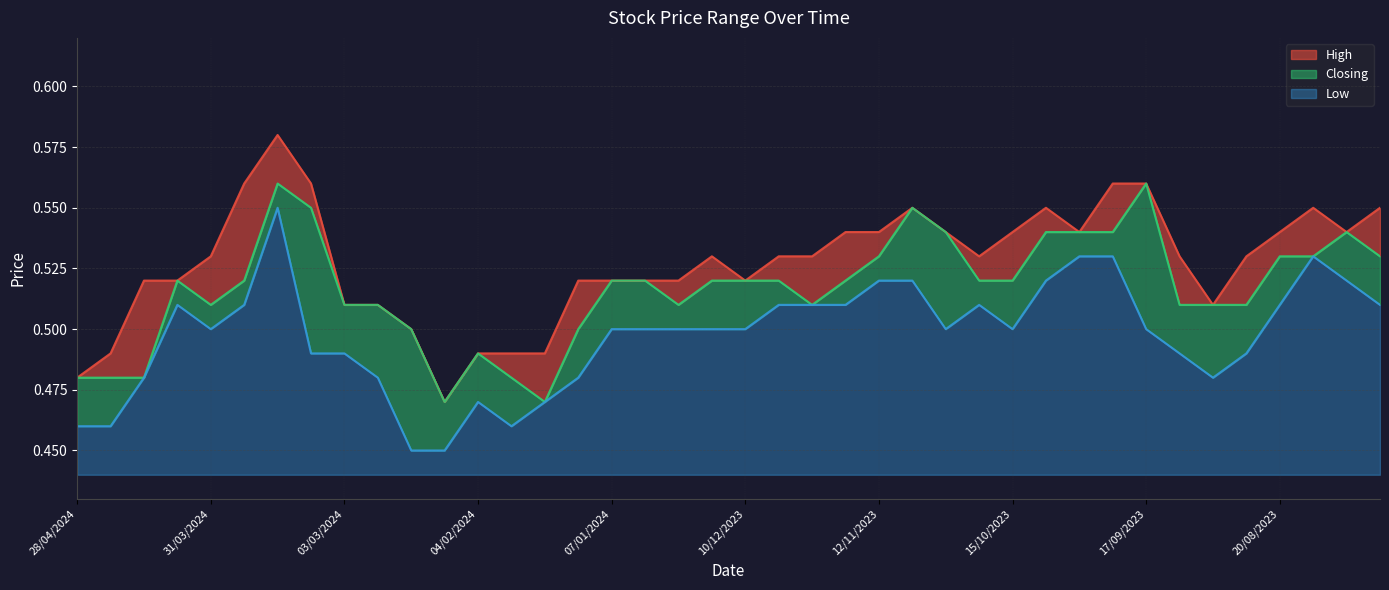

Is the value of High at 05/11/2023 greater than the value of Closing at 14/01/2024?

Yes